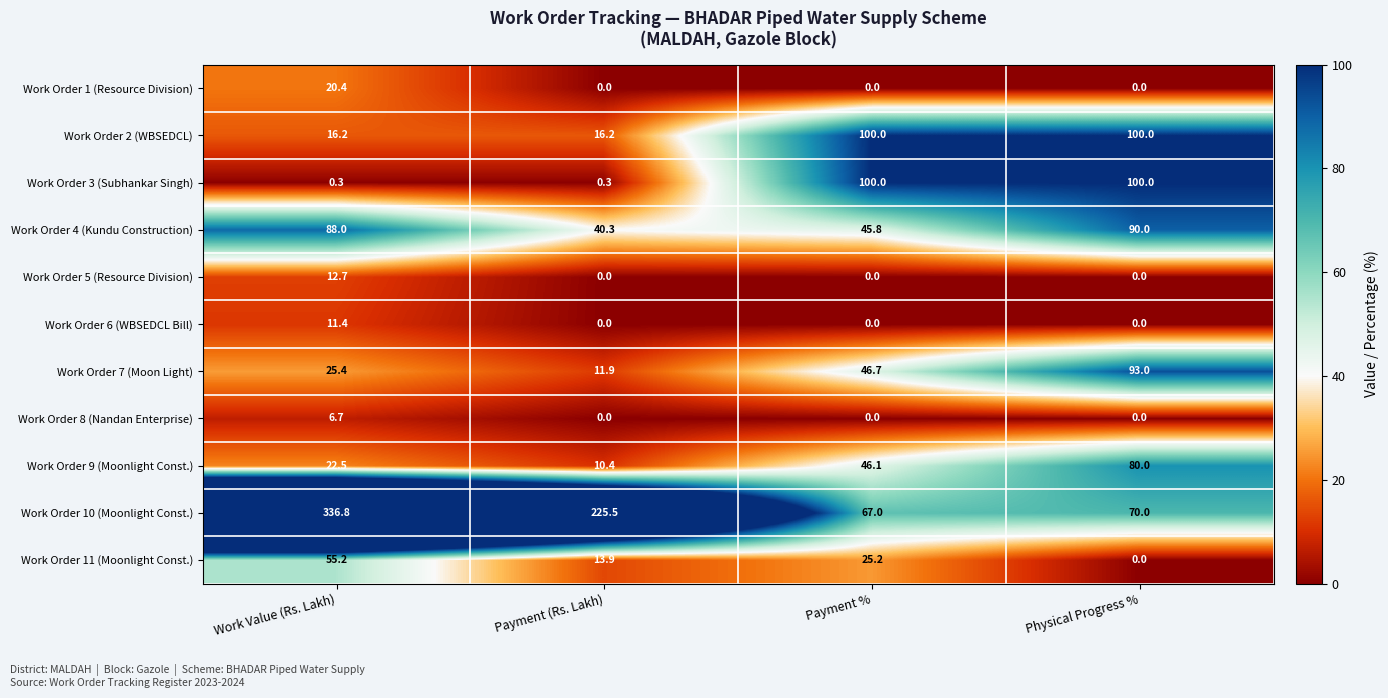

Rank the categories by Work Order 10 (Moonlight Const.) value from highest to lowest.

Work Value (Rs. Lakh), Payment (Rs. Lakh), Physical Progress %, Payment %